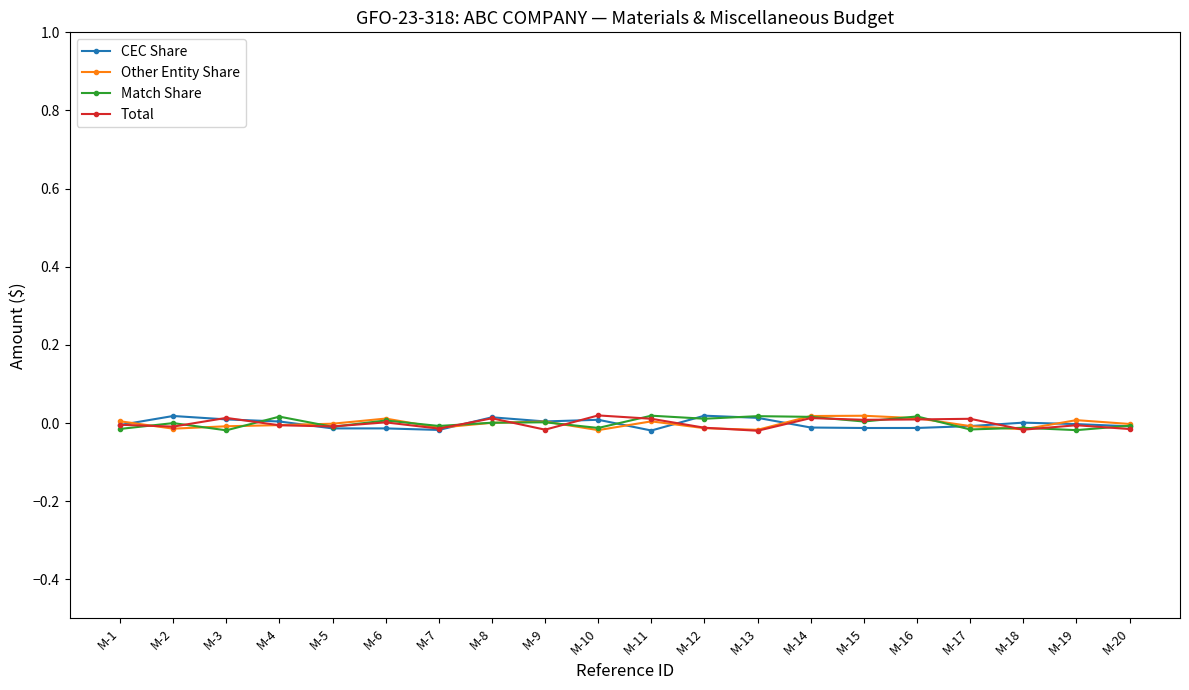

What are all the series names shown in the legend?

CEC Share, Other Entity Share, Match Share, Total